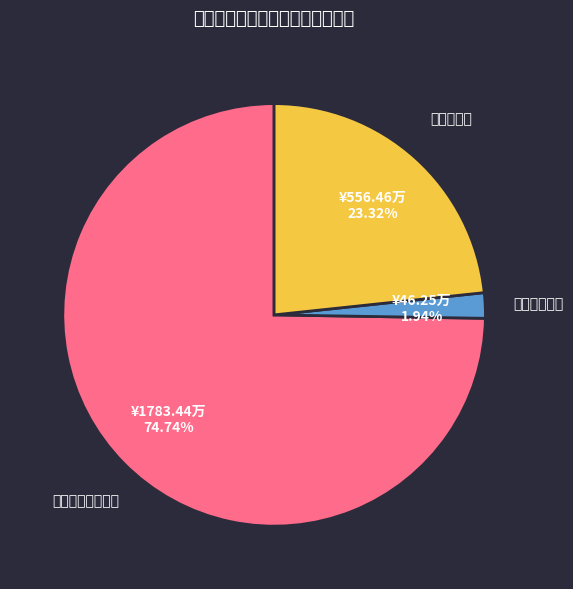

What portion of the pie excludes 农林水支出?

76.7%